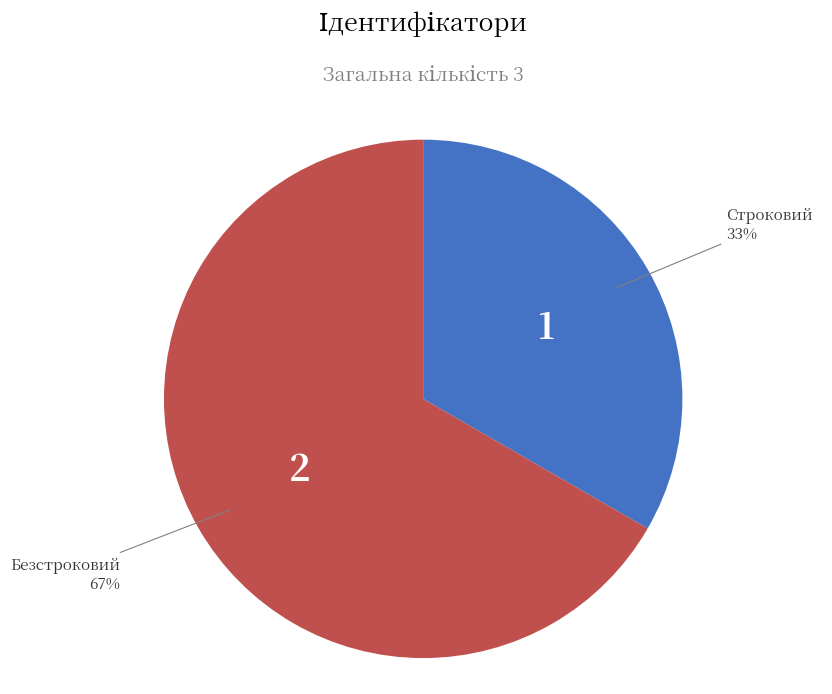

Is the sum of Строковий and Безстроковий greater than half?

Yes